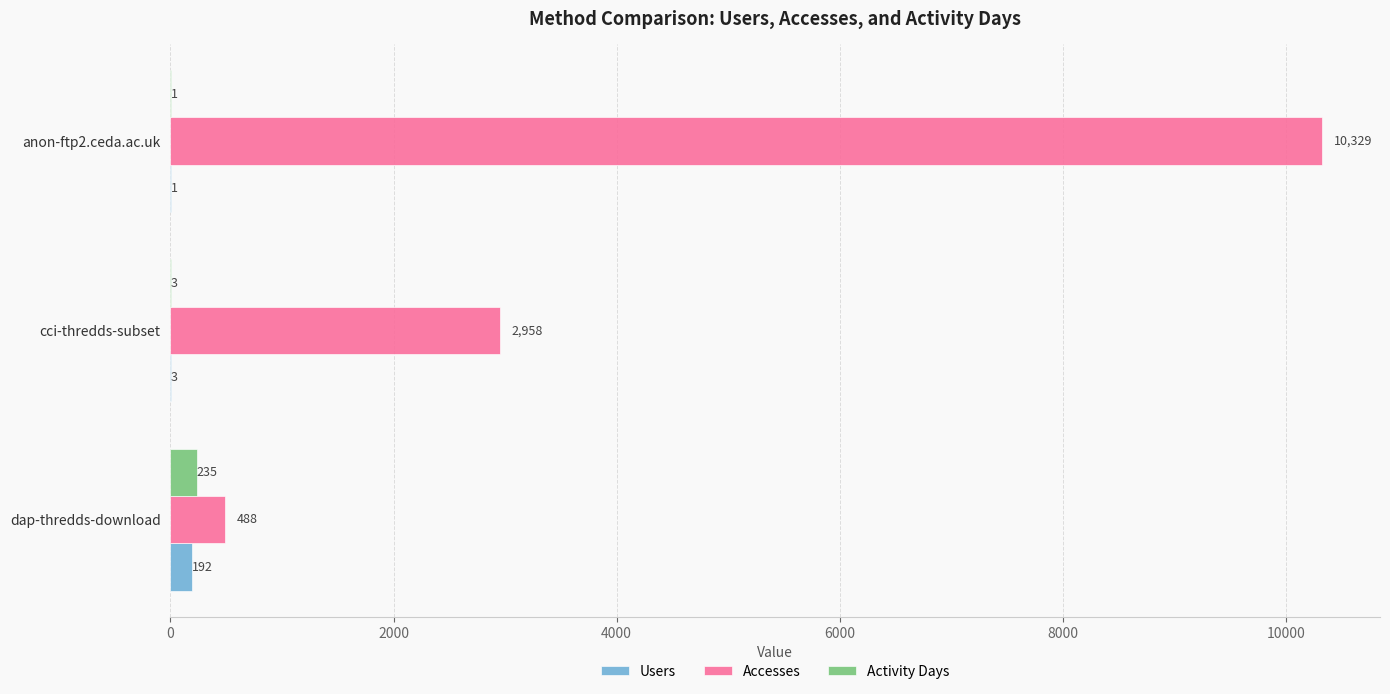

How many Accesses values are between 488 and 10329?

3